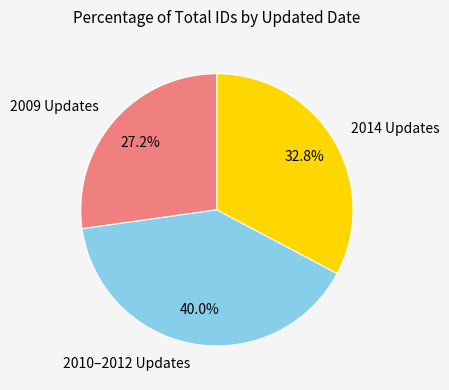

Is the sum of 2014 Updates and 2010–2012 Updates greater than half?

Yes